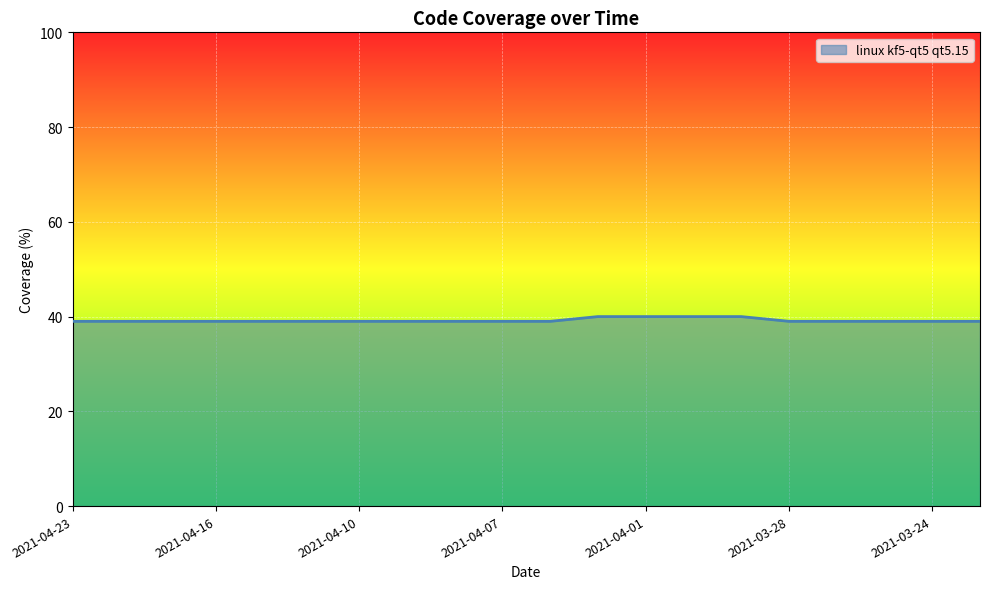

What is the smallest value displayed?

39